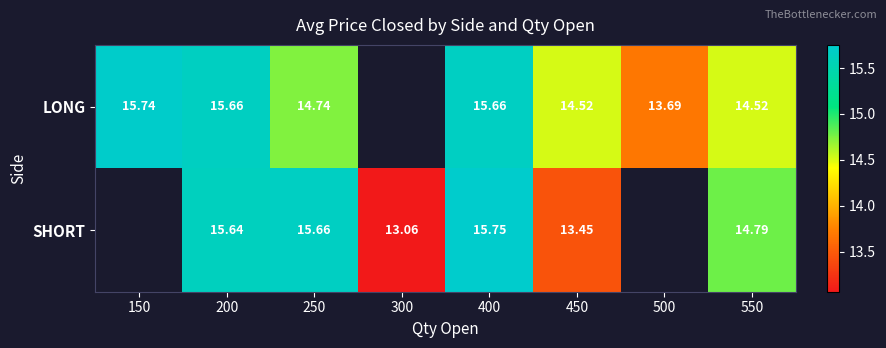

At 250, list the series in order from largest to smallest.

SHORT, LONG